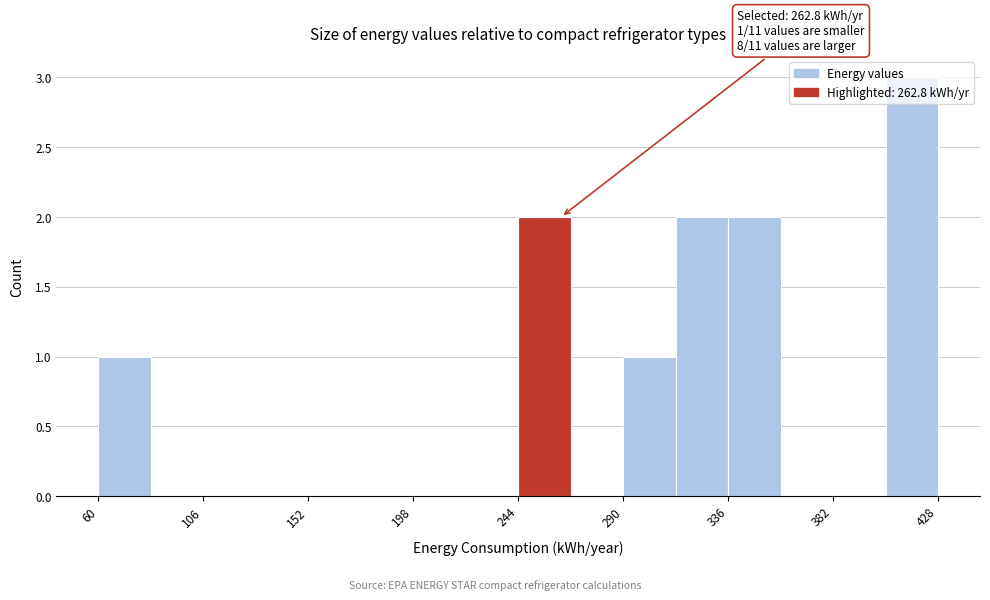

Which range on the x-axis has the tallest bar?

405 to 428